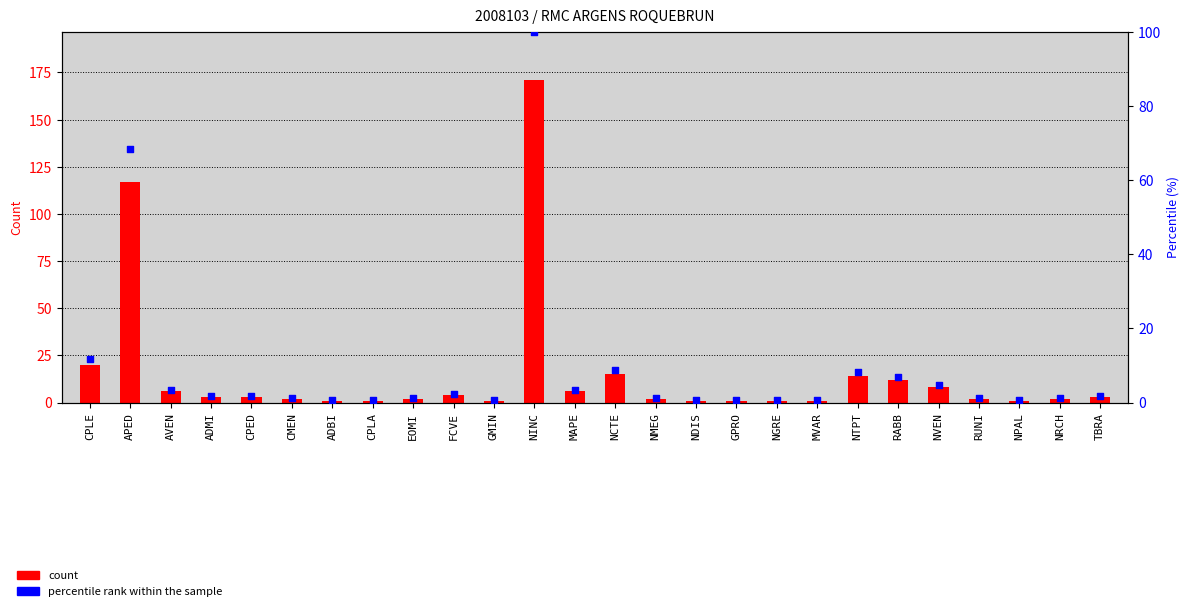

Which series has the largest total across all categories?

count